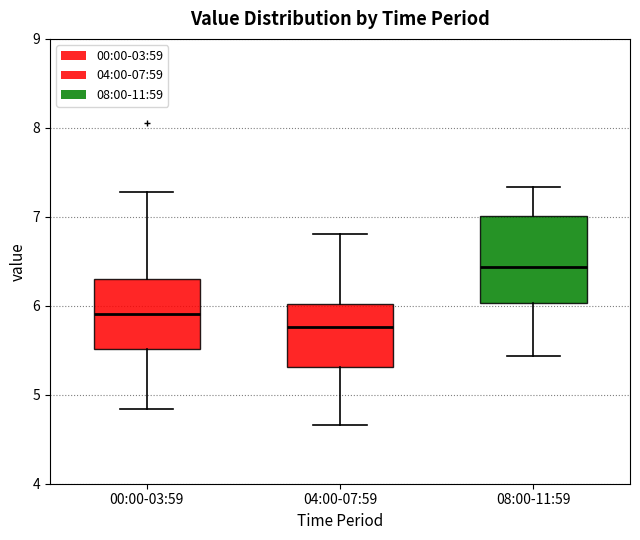

Reading left to right, read every box against the y-axis: the position of its median line, the range the box covers, and the ends of its whiskers. The values are not printed on the chart, so give them approximately, as read against the axis.

00:00-03:59: median 5.9, box 5.5 to 6.3, whiskers 4.8 to 7.3
04:00-07:59: median 5.8, box 5.3 to 6.0, whiskers 4.7 to 6.8
08:00-11:59: median 6.4, box 6.0 to 7.0, whiskers 5.4 to 7.3